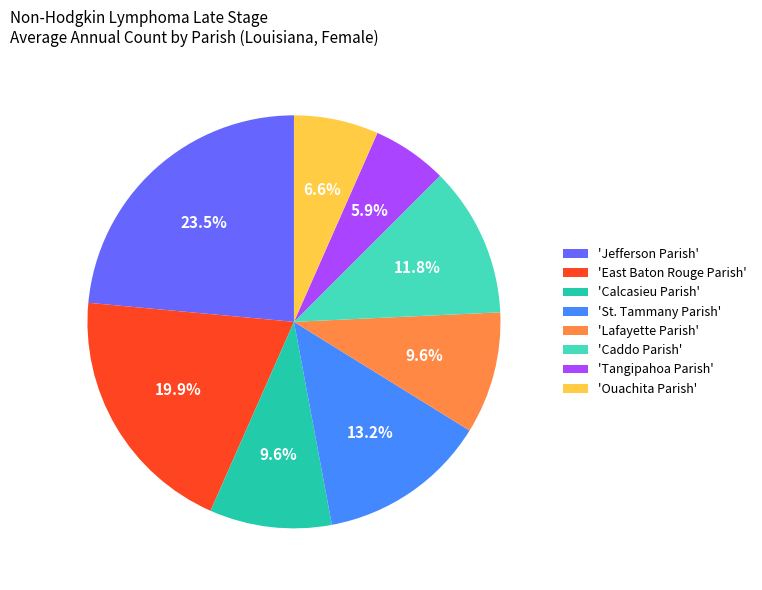

What is the smallest slice in the pie chart?

'Tangipahoa Parish'